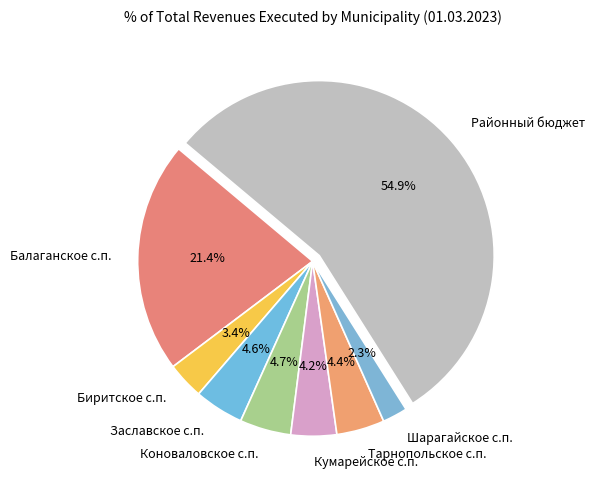

How much of the chart is everything except Тарнопольское с.п.?

95.6%